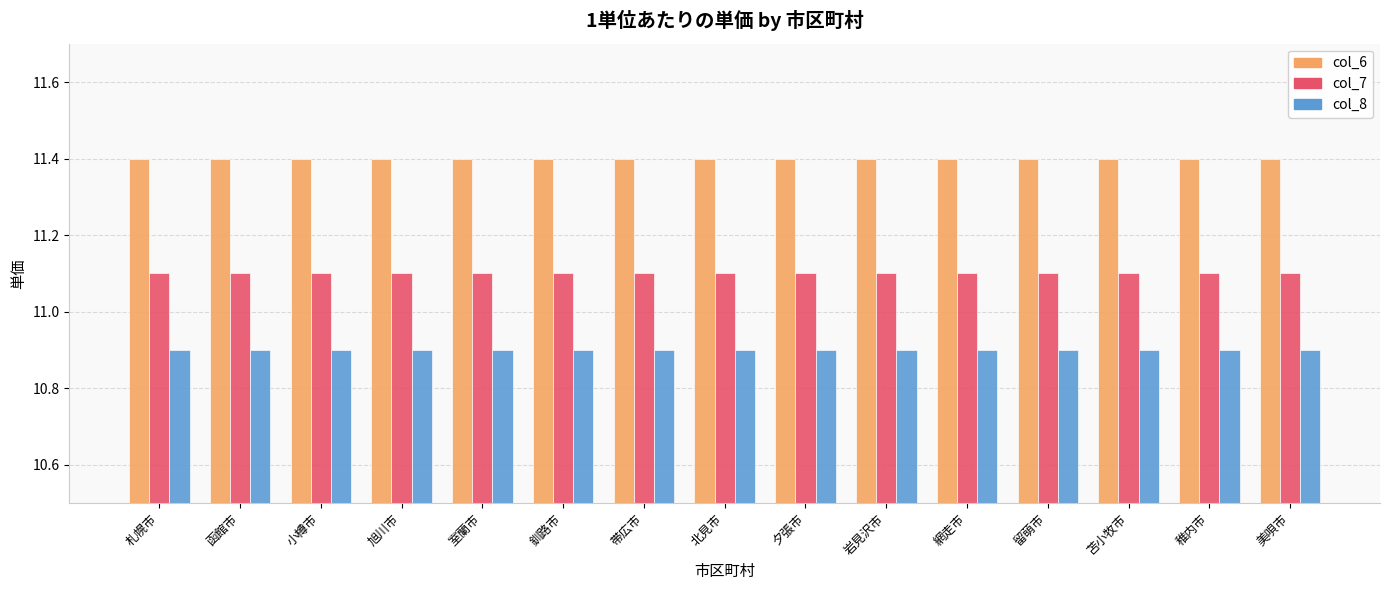

At how many categories does at least one series exceed 11?

15